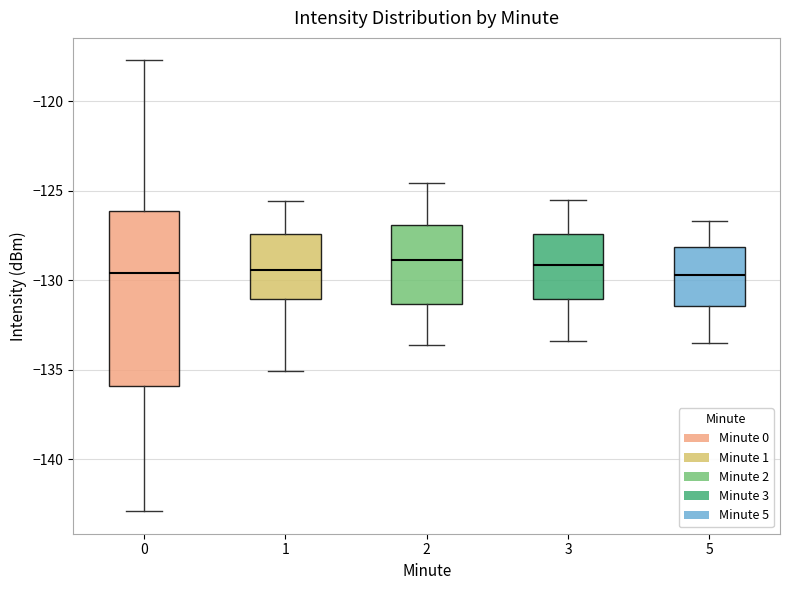

Reading left to right, read every box against the y-axis: the position of its median line, the range the box covers, and the ends of its whiskers. The values are not printed on the chart, so give them approximately, as read against the axis.

0: median -129.5, box -136.0 to -126.0, whiskers -143.0 to -117.5
1: median -129.5, box -131.0 to -127.5, whiskers -135.0 to -125.5
2: median -129.0, box -131.5 to -127.0, whiskers -133.5 to -124.5
3: median -129.0, box -131.0 to -127.5, whiskers -133.5 to -125.5
5: median -129.5, box -131.5 to -128.0, whiskers -133.5 to -126.5